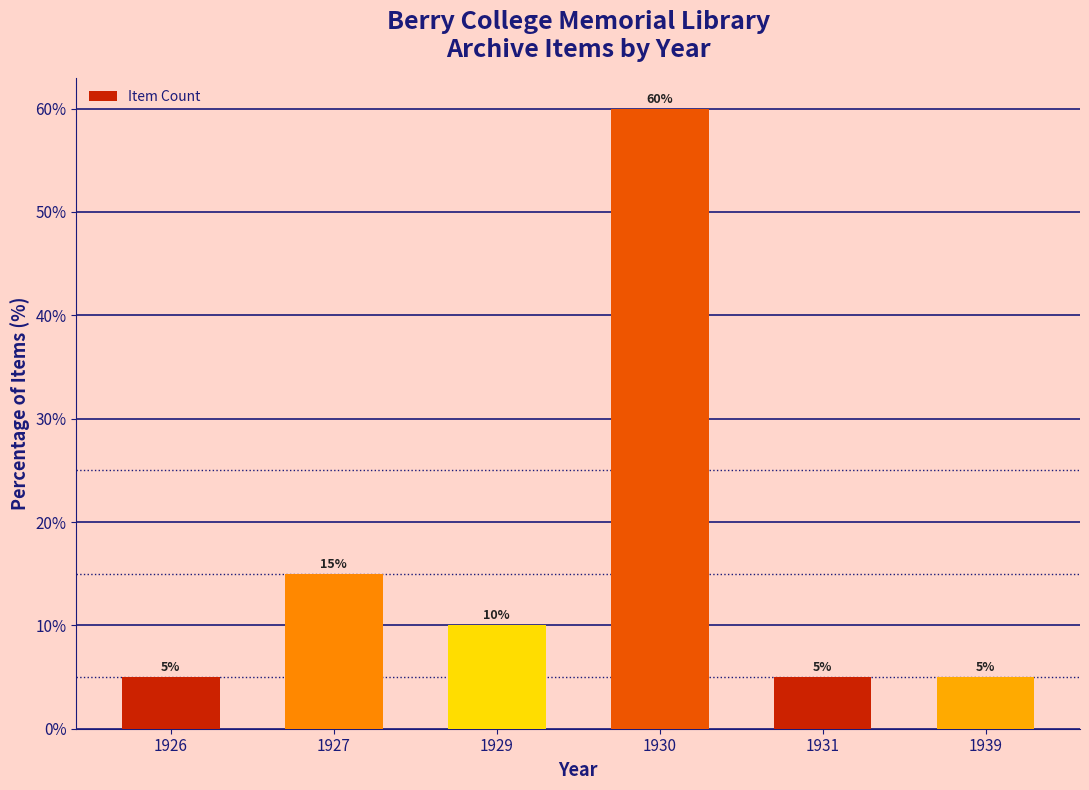

What is the difference between the second highest and second lowest values?

10